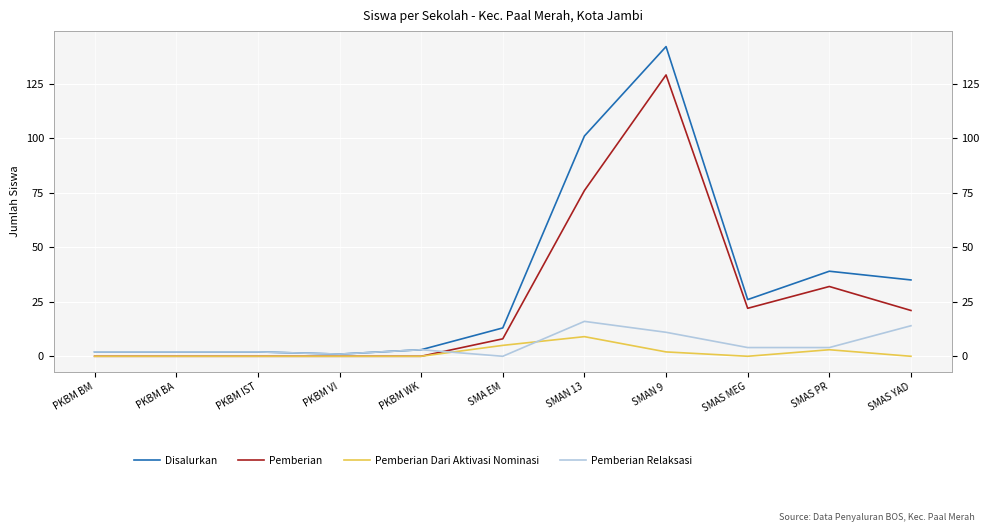

How many data points does each series have?

11